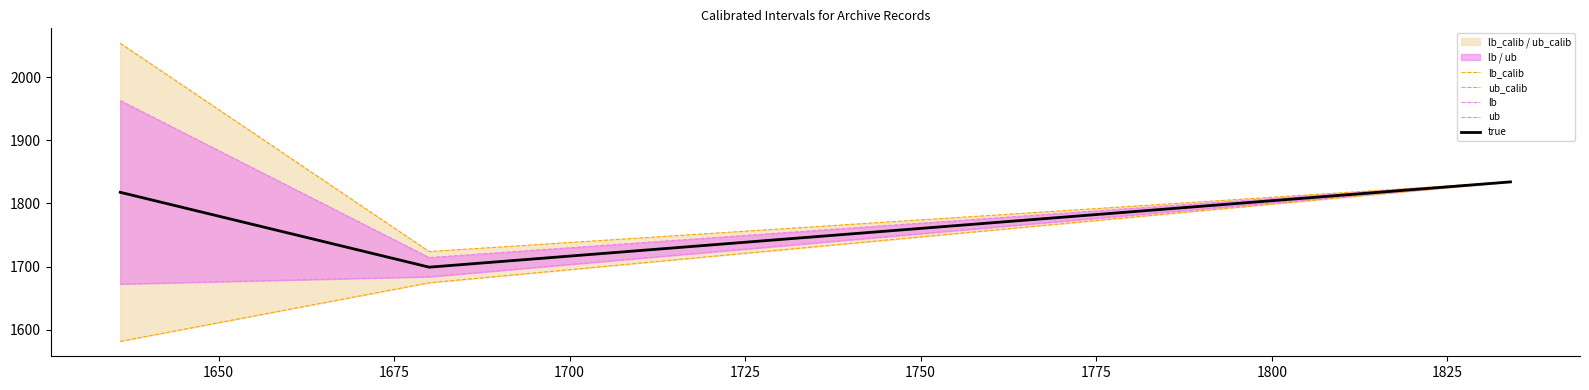

What is the lowest value of the true series?

1699.0